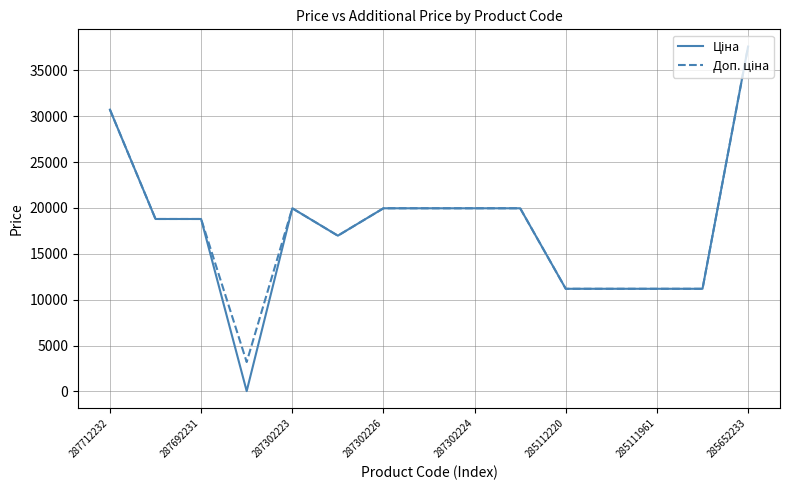

How many lines are shown in the chart?

2